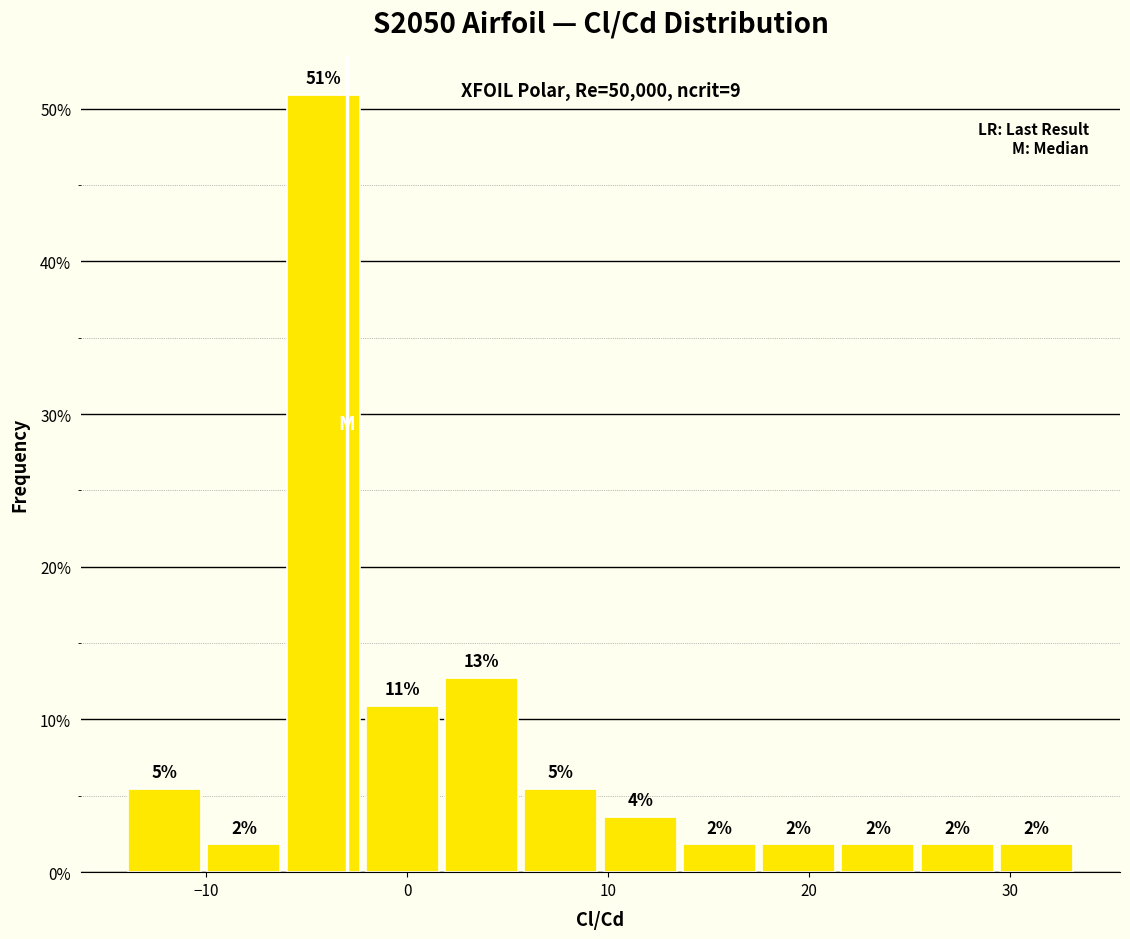

Around what value on the x-axis is the tallest bar? Give the approximate position of its centre, as read against the axis.

-4